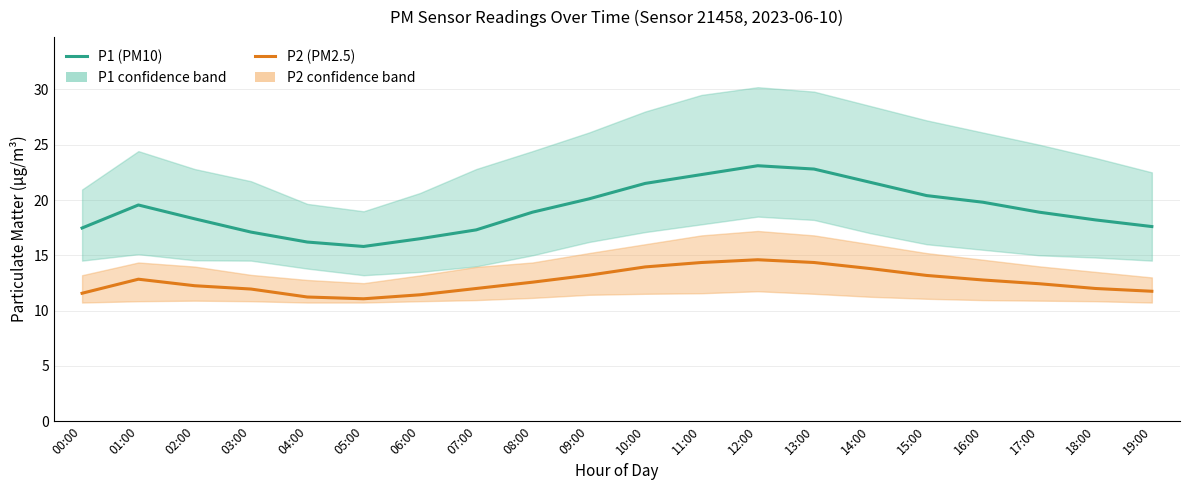

At which category does the chart reach its minimum across all series?

05:00